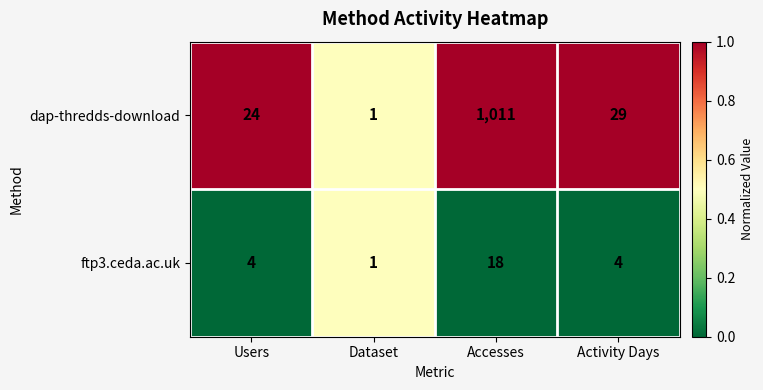

What is the total value across all series at Activity Days?

33